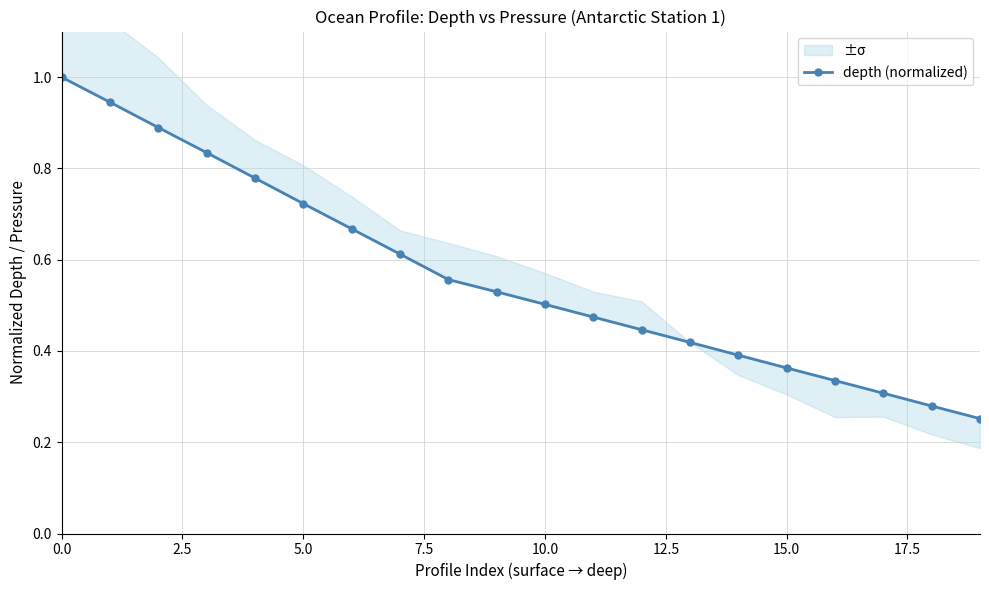

Does the chart have visible grid lines?

Yes